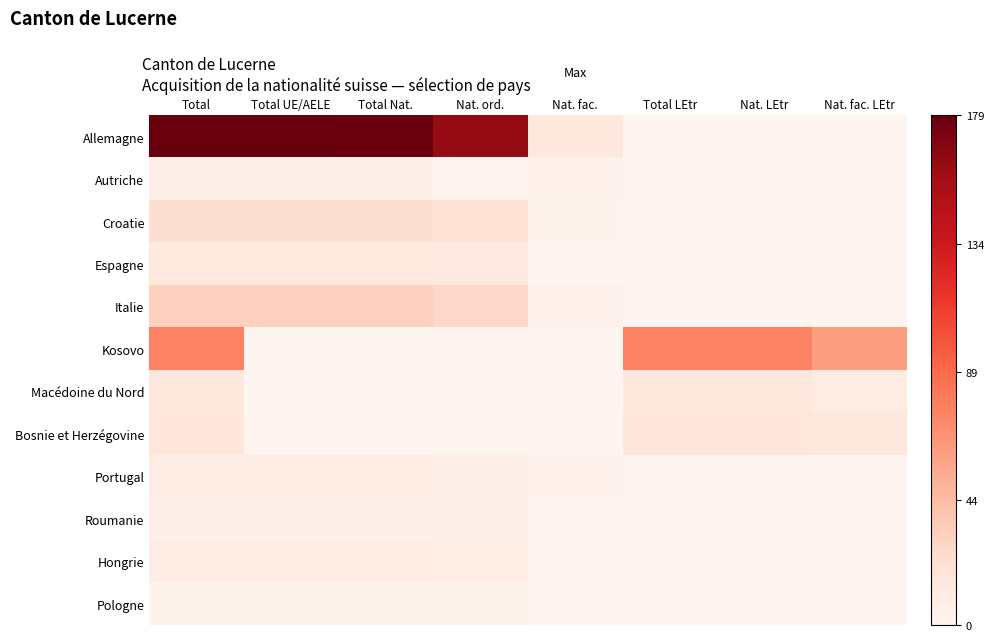

Rank the series by their maximum value, from highest to lowest.

Allemagne, Kosovo, Italie, Croatie, Bosnie et Herzégovine, Macédoine du Nord, Espagne, Portugal, Hongrie, Autriche, Roumanie, Pologne